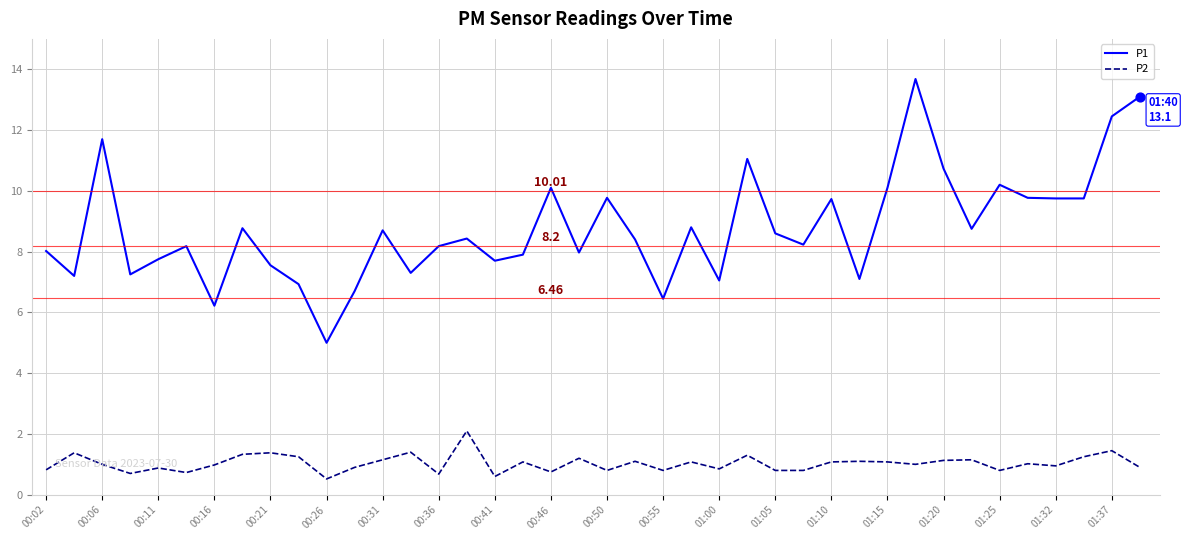

Which series has the largest range (max minus min)?

P1